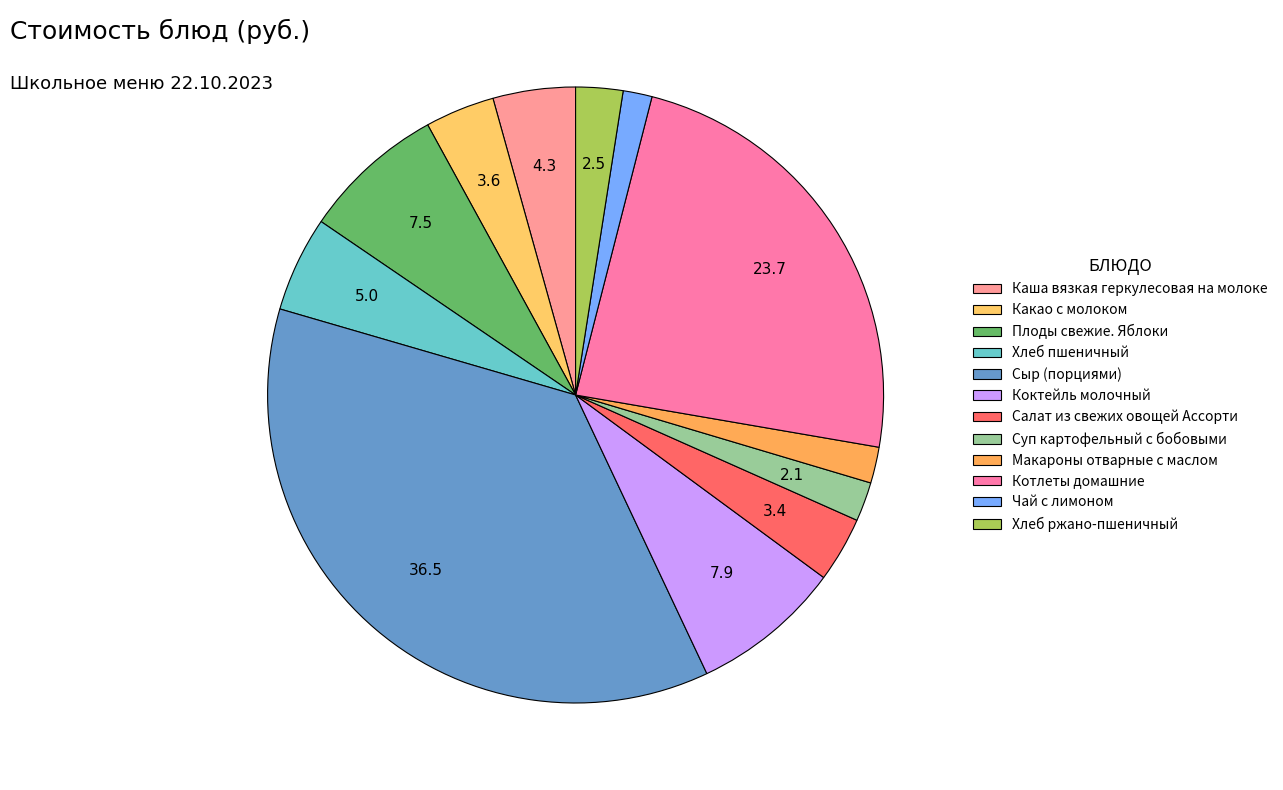

To the nearest percent, what is the difference between the Хлеб ржано-пшеничный and Какао с молоком slice percentages?

1%